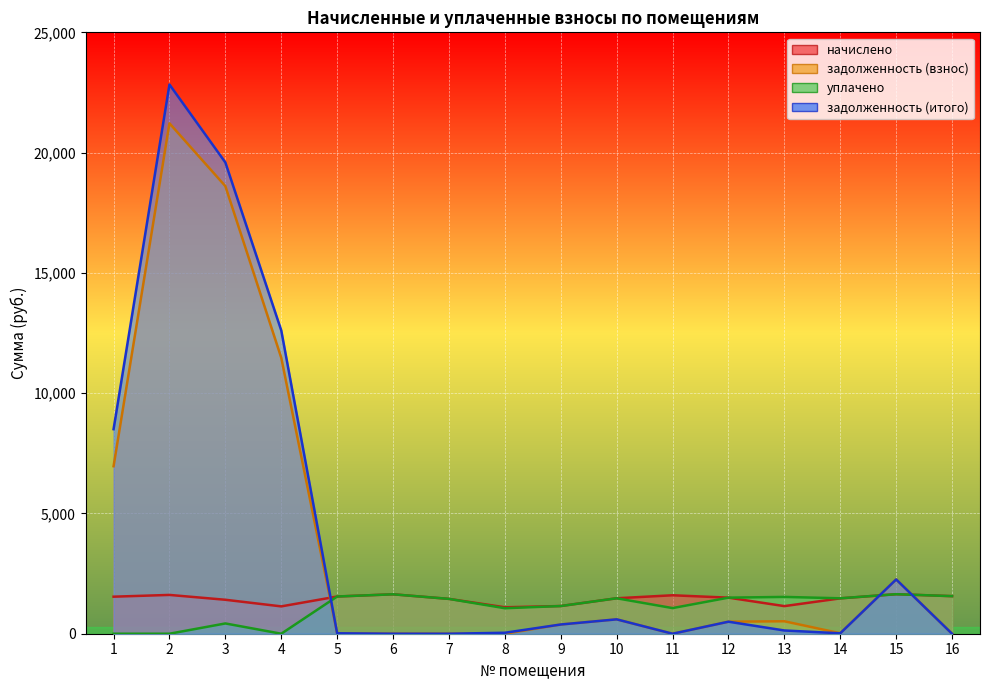

What is the difference between the second highest and second lowest values in the уплачено series?

1638.7